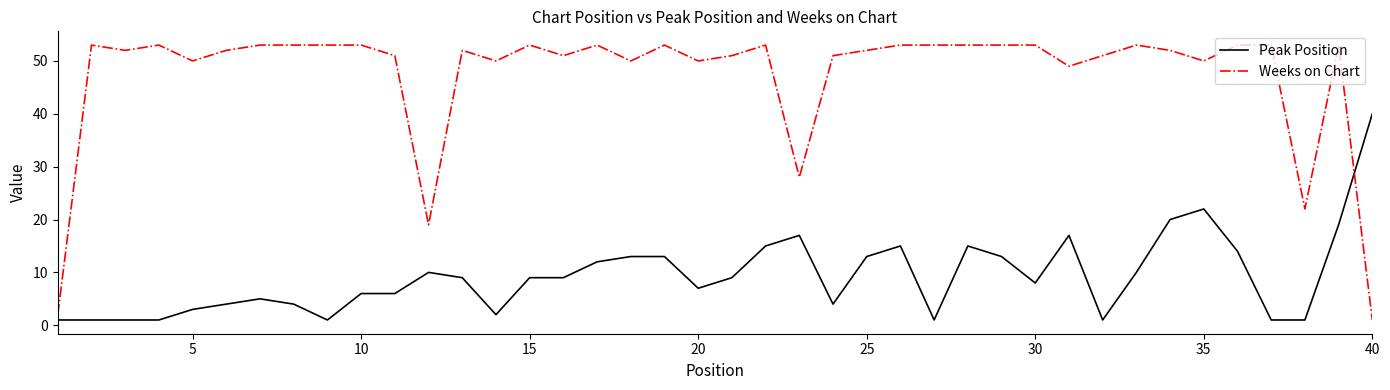

After their last crossing, which series has the higher values: Peak Position or Weeks on Chart?

Peak Position